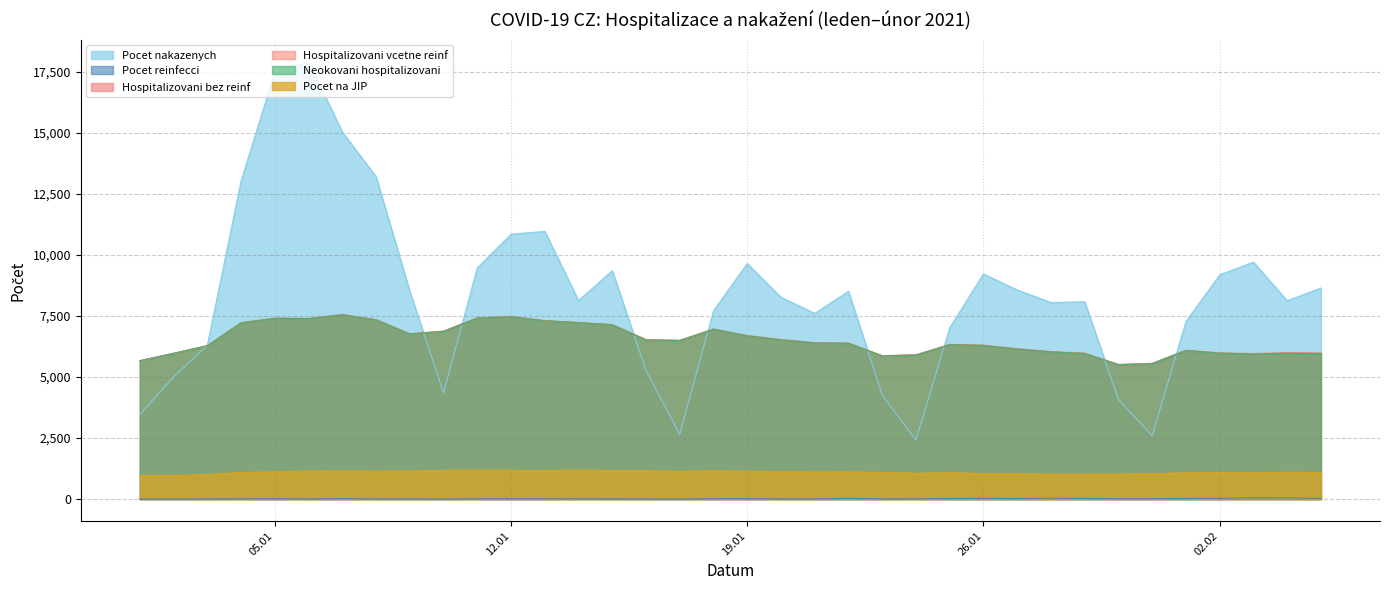

How many values in the Neokovani hospitalizovani series exceed 6394?

17